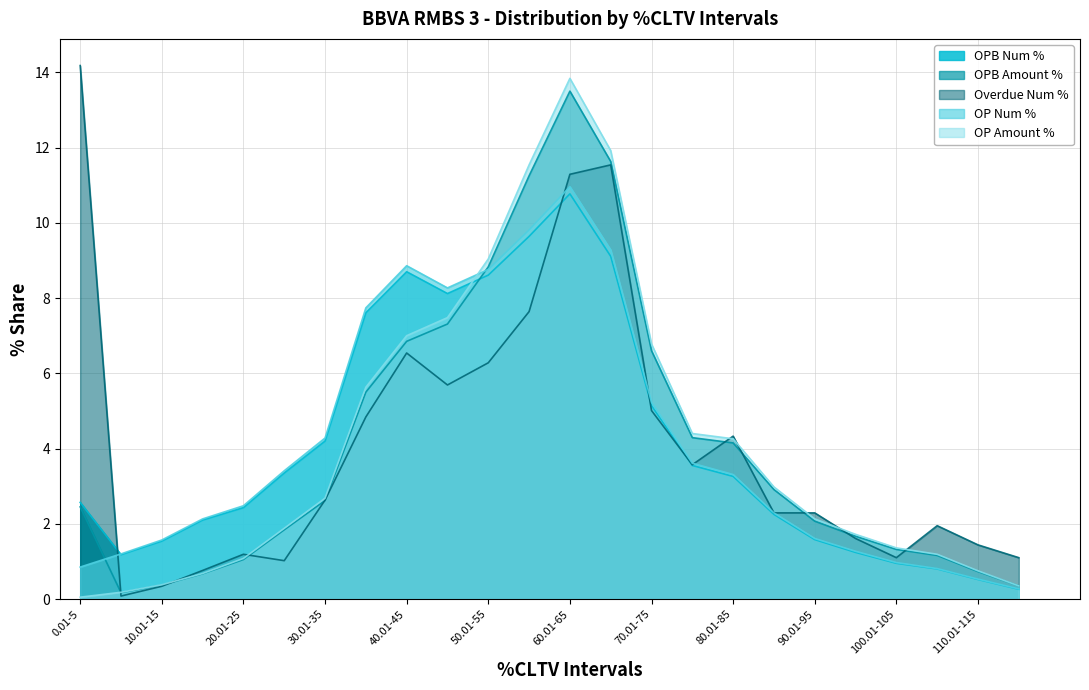

What is the sum of the OP Amount % values at 90.01-95 and 40.01-45?

9.1